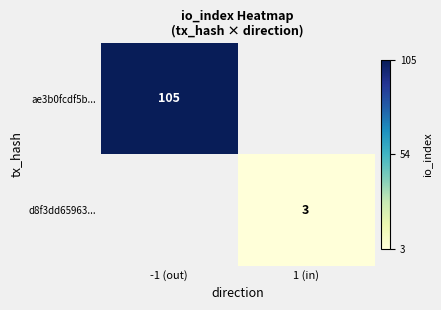

True or false: d8f3dd65963... has a value of 5 at 1 (in).

False